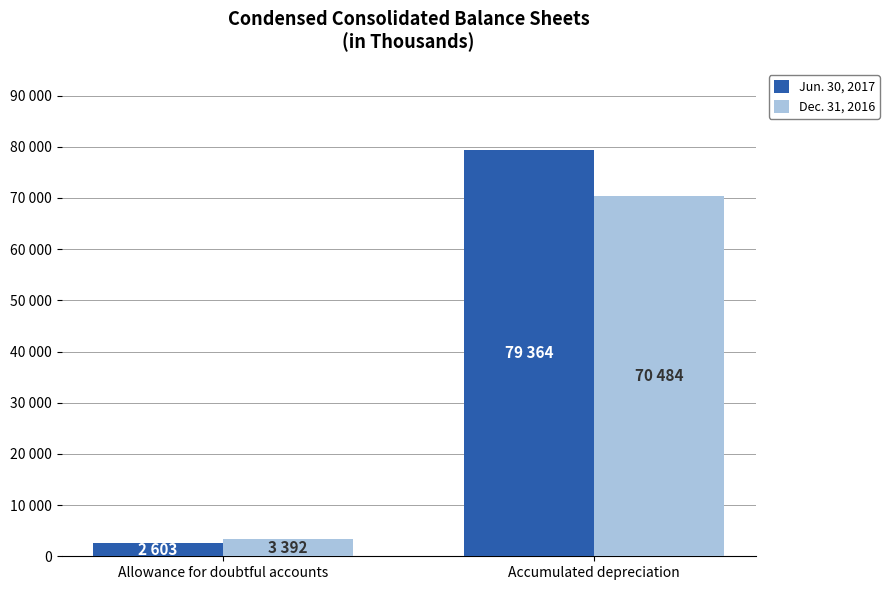

Reading right to left, what are all the values shown in this chart?

Jun. 30, 2017: 79364	2603
Dec. 31, 2016: 70484	3392